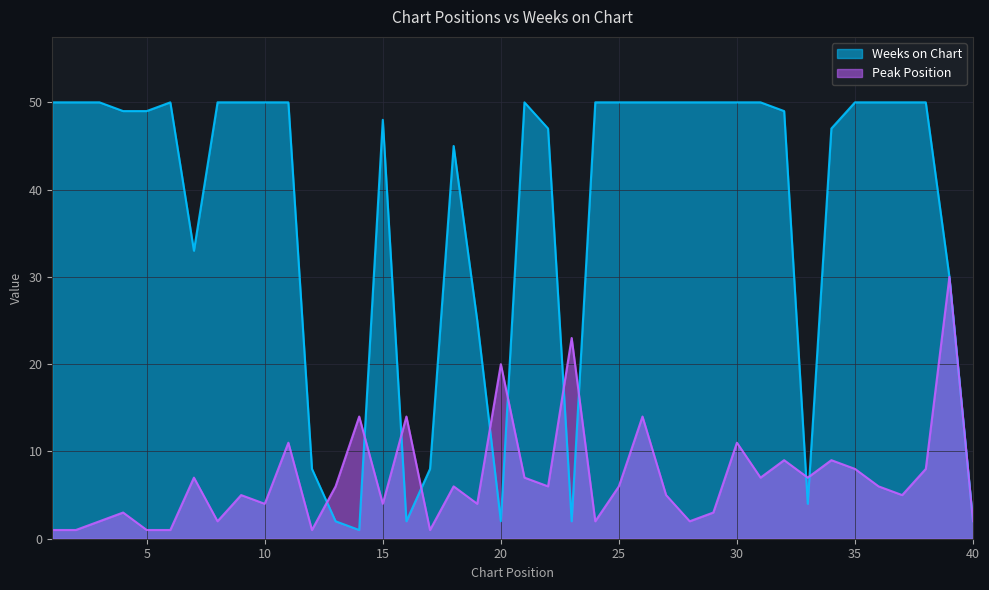

Reading right to left, list all the values displayed in this chart.

Peak Position: 40=2	39=30	38=8	37=5	36=6	35=8	34=9	33=7	32=9	31=7	30=11	29=3	28=2	27=5	26=14	25=6	24=2	23=23	22=6	21=7	20=20	19=4	18=6	17=1	16=14	15=4	14=14	13=6	12=1	11=11	10=4	9=5	8=2	7=7	6=1	5=1	4=3	3=2	2=1	1=1
Weeks on Chart: 40=2	39=30	38=50	37=50	36=50	35=50	34=47	33=4	32=49	31=50	30=50	29=50	28=50	27=50	26=50	25=50	24=50	23=2	22=47	21=50	20=2	19=25	18=45	17=8	16=2	15=48	14=1	13=2	12=8	11=50	10=50	9=50	8=50	7=33	6=50	5=49	4=49	3=50	2=50	1=50